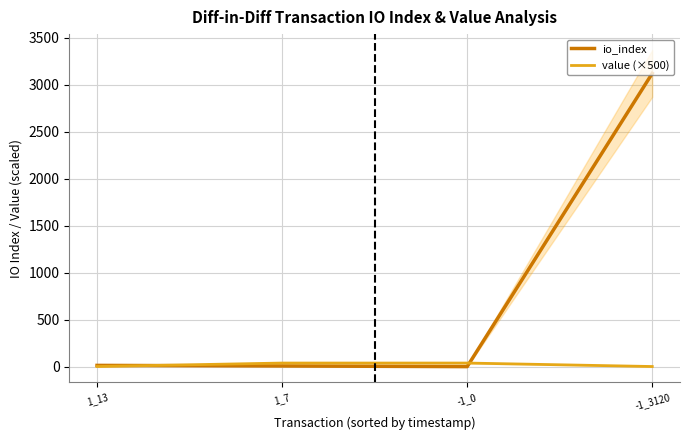

What are all the series names shown in the legend?

io_index, value (×500)